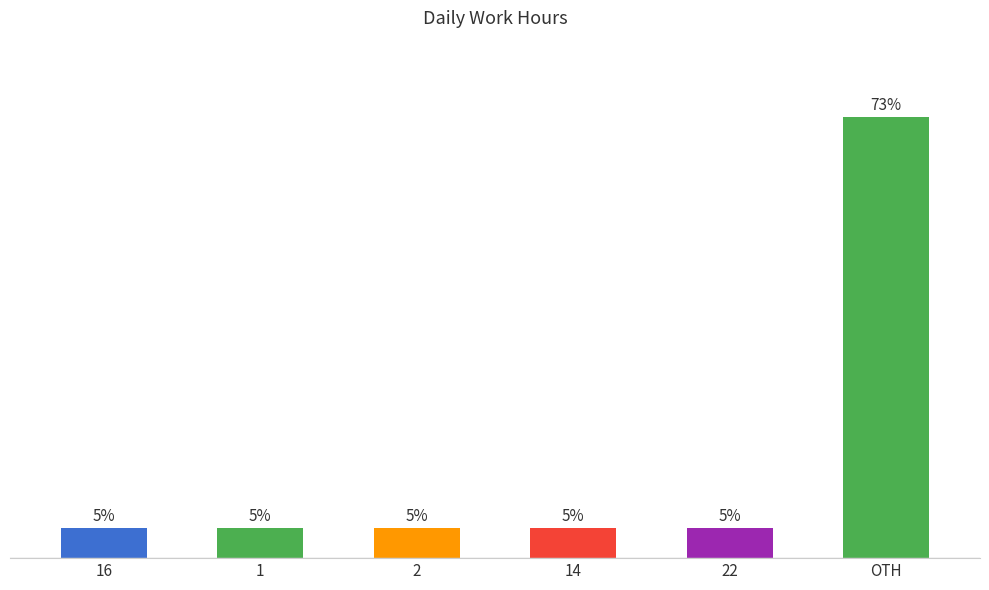

Between OTH and 14, which is larger?

OTH